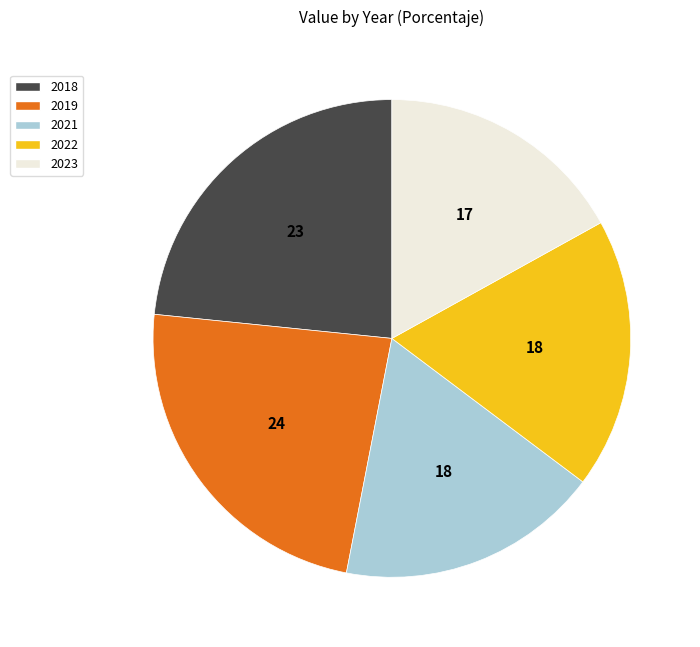

What is the smallest slice in the pie chart?

2023